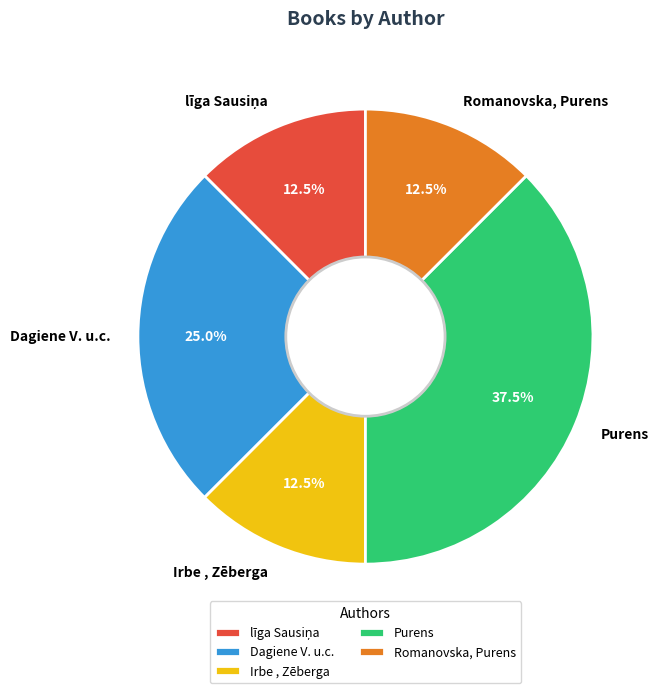

Approximately how many times larger is the value at Purens compared to Romanovska, Purens?

3.0